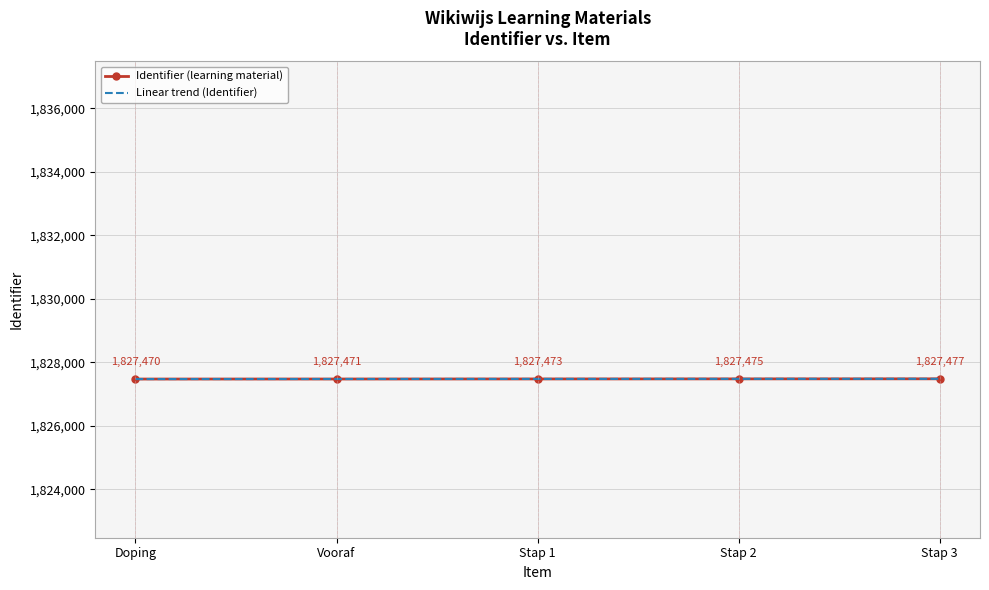

What is the maximum value shown in the chart?

1827477.0